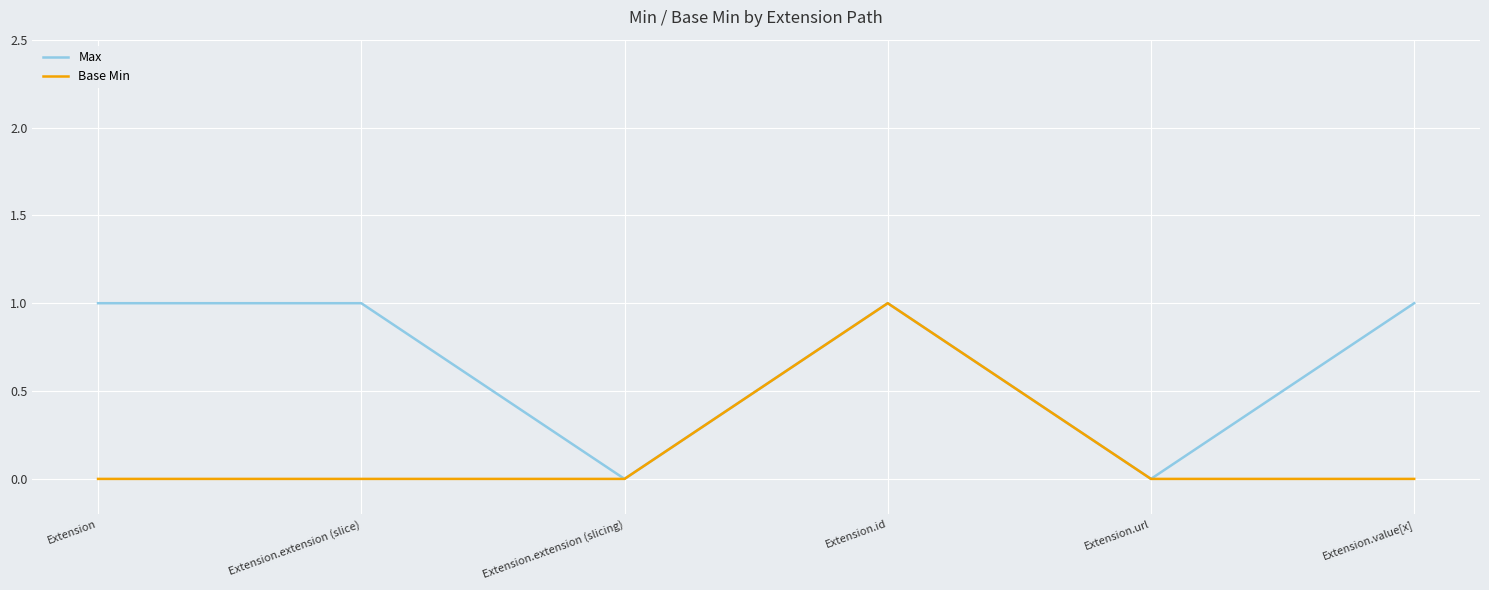

Reading left to right, list all the values displayed in this chart.

Max: 1	1	0	1	0	1
Base Min: 0	0	0	1	0	0